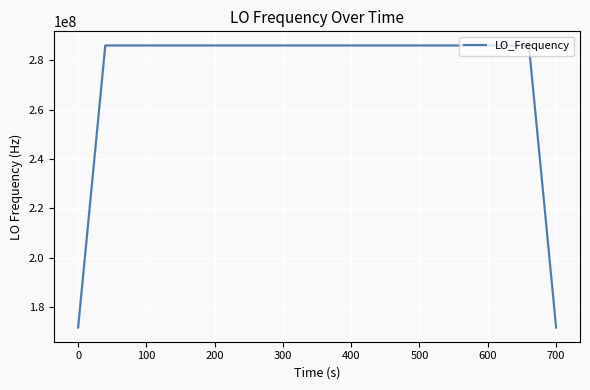

What is the minimum value shown in the chart?

171628199.8